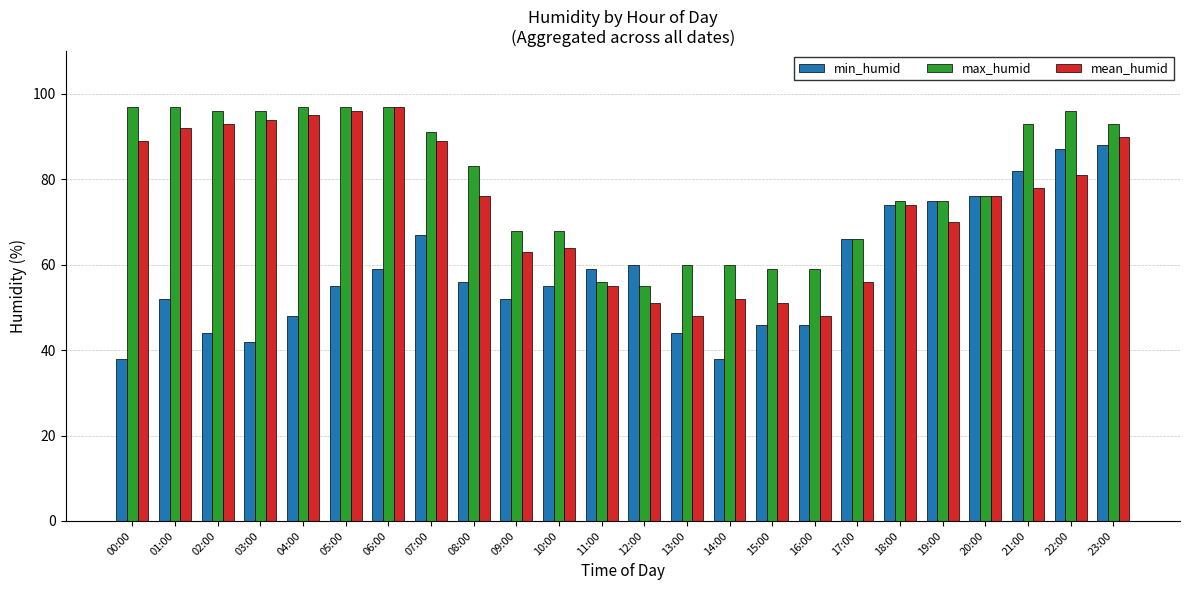

Between 11:00 and 22:00, which series saw the biggest shift?

max_humid